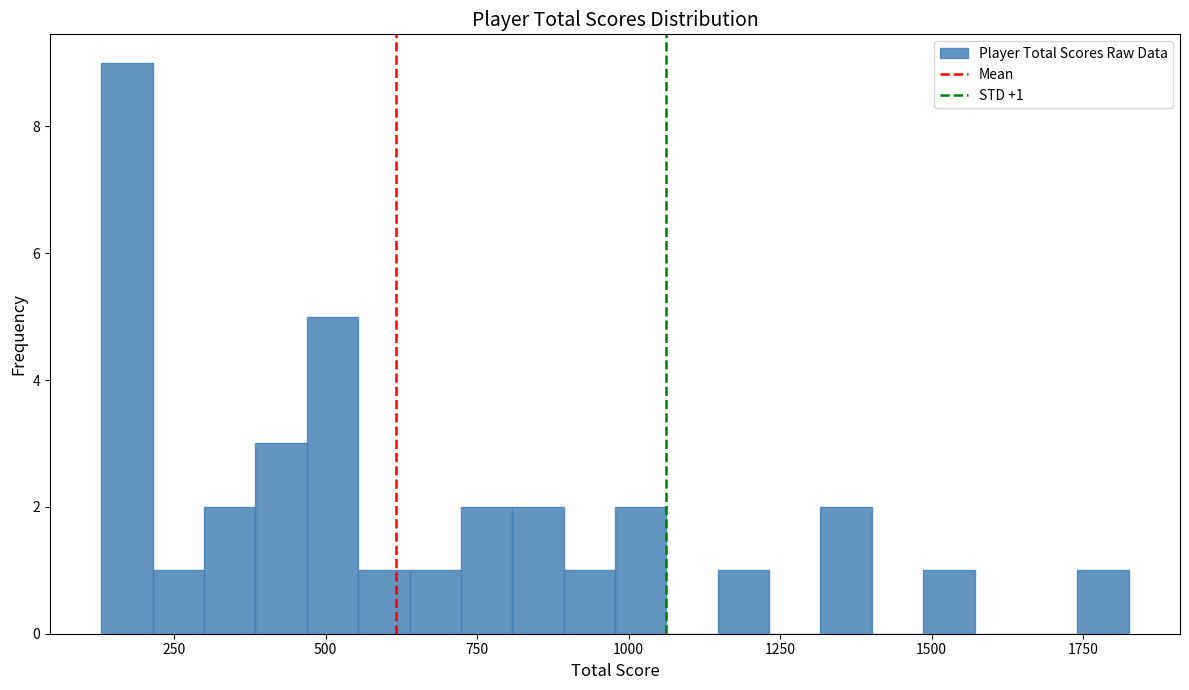

Read against the x-axis, roughly where is the centre of the tallest bar?

150